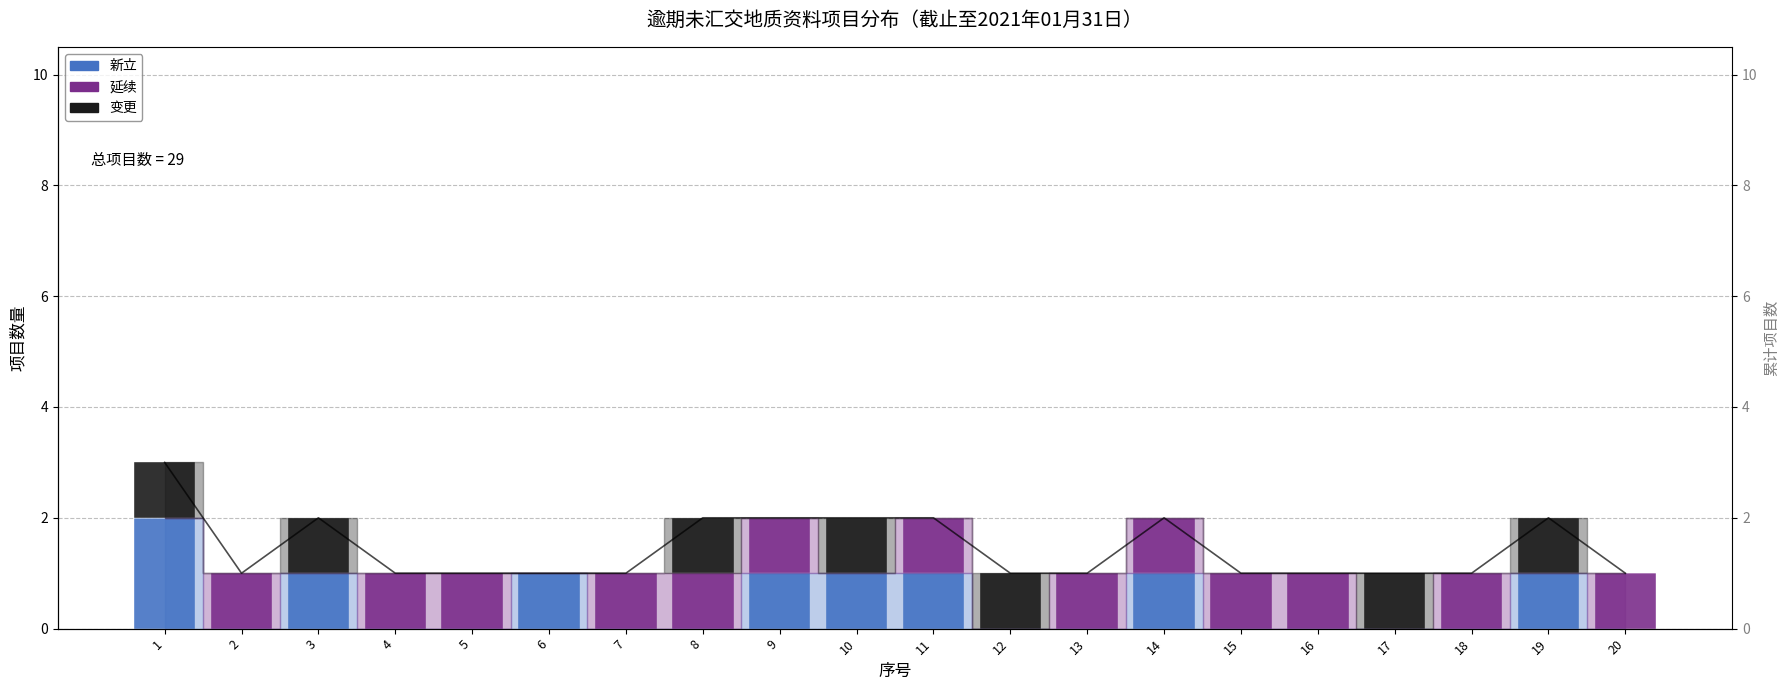

Reading left to right, extract all data points from this chart.

新立: 2	0	1	0	0	1	0	0	1	1	1	0	0	1	0	0	0	0	1	0
延续: 0	1	0	1	1	0	1	1	1	0	1	0	1	1	1	1	0	1	0	1
变更: 1	0	1	0	0	0	0	1	0	1	0	1	0	0	0	0	1	0	1	0
总计: 3	1	2	1	1	1	1	2	2	2	2	1	1	2	1	1	1	1	2	1